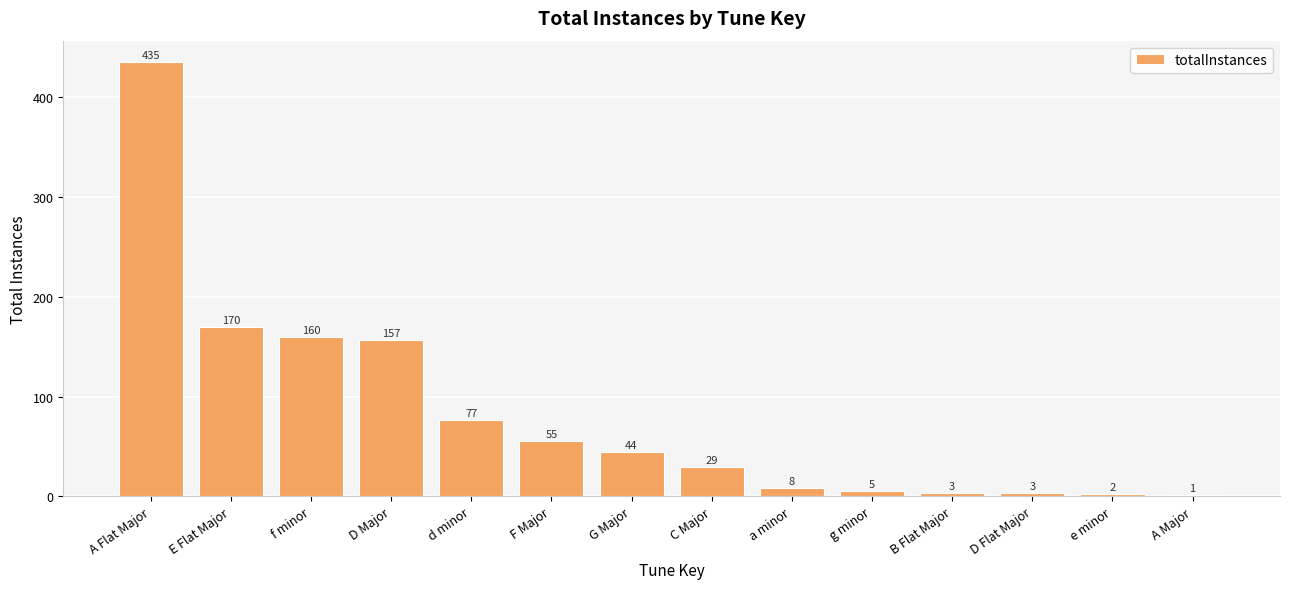

What is the sum of all values?

1149